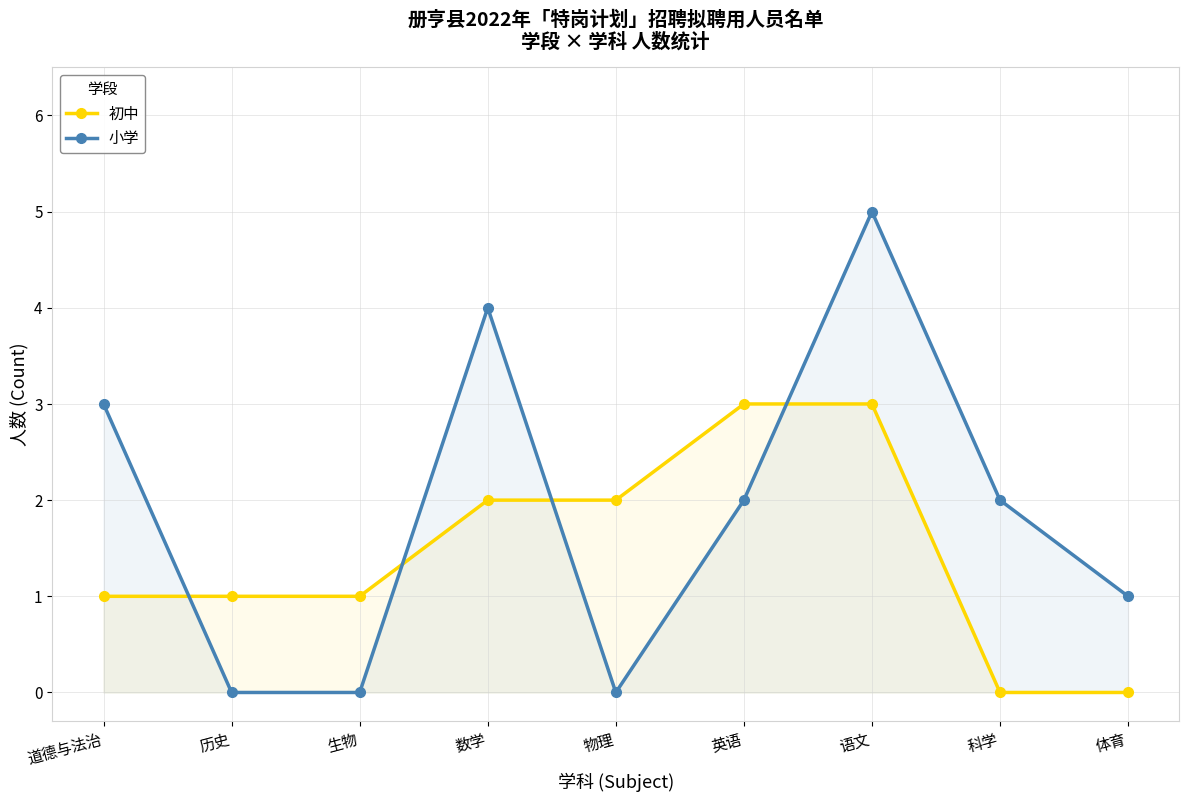

The 初中 series shows 2 at 历史. True or false?

False